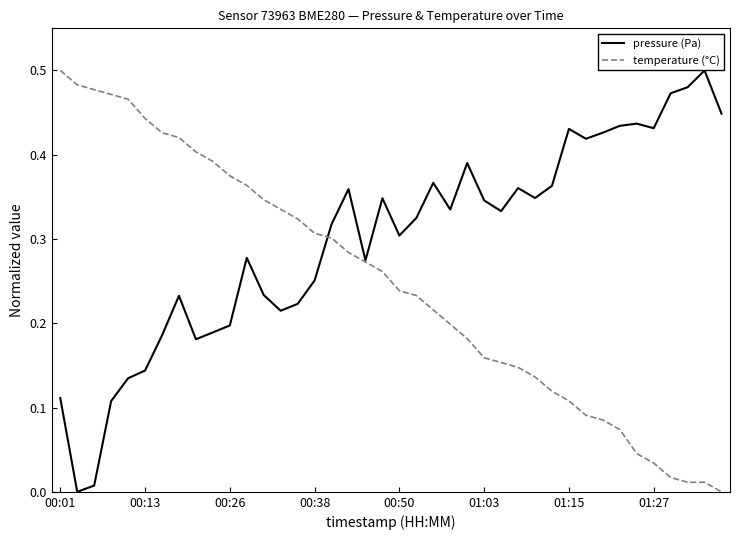

Is this an area chart (filled region under the line)?

No